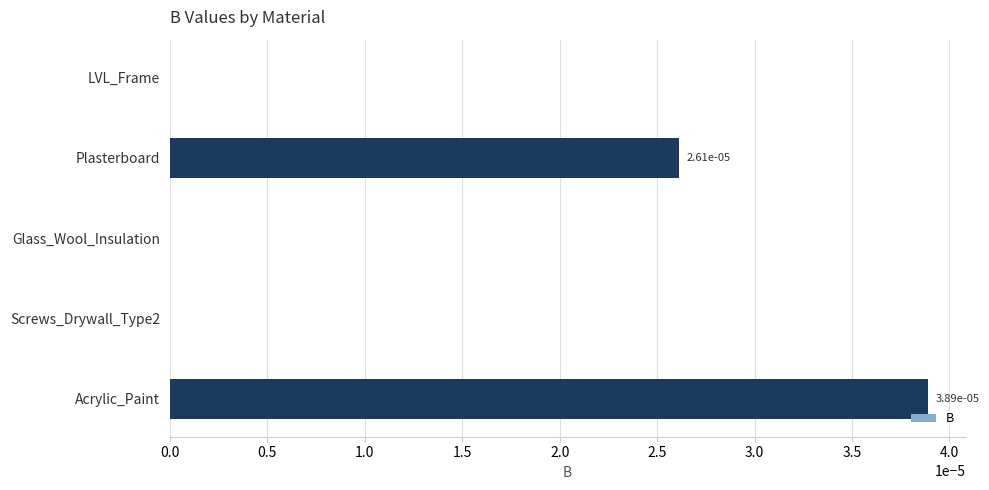

Does the chart contain stacked bars?

No